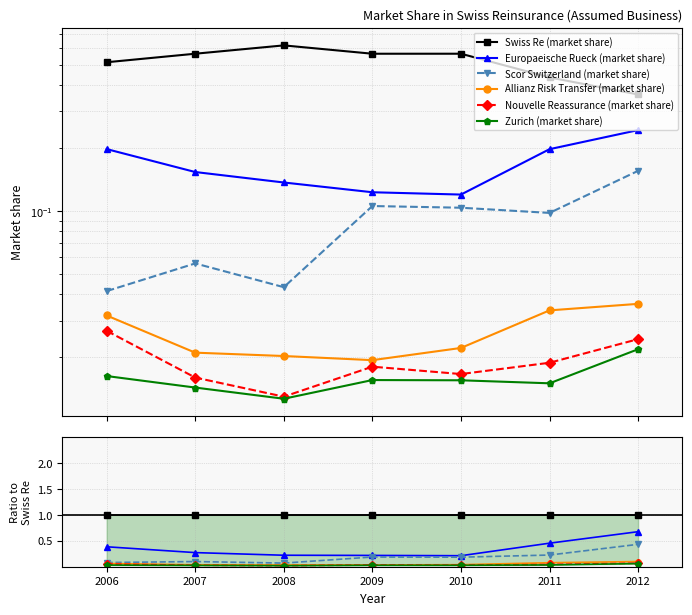

The value of Scor Switzerland (market share) at 2010 is 0.0. True or false?

False